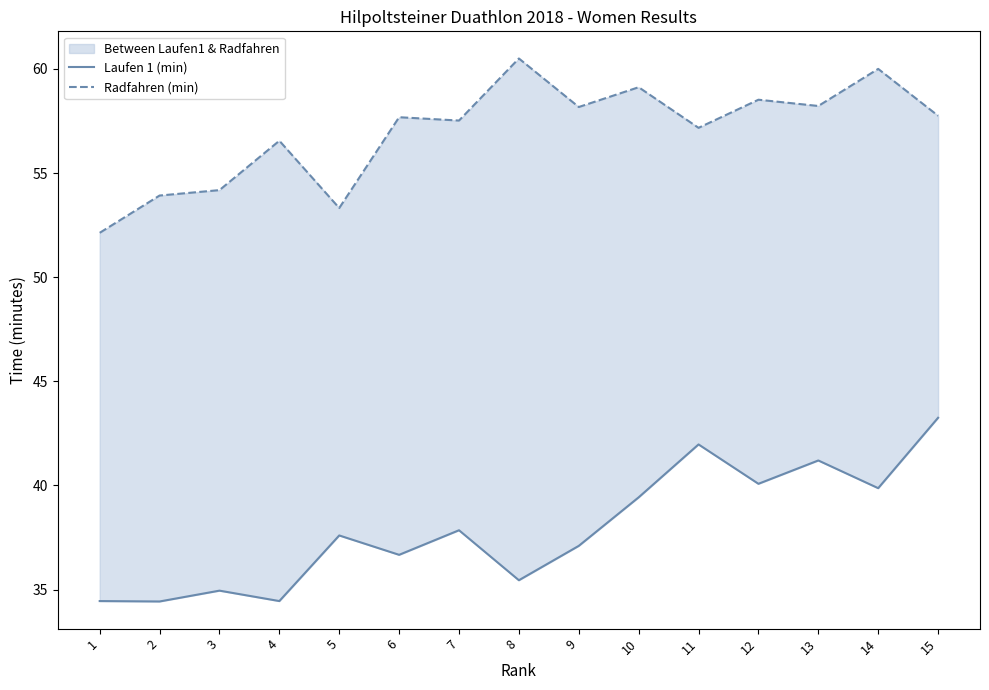

At how many categories does at least one series exceed 39?

15